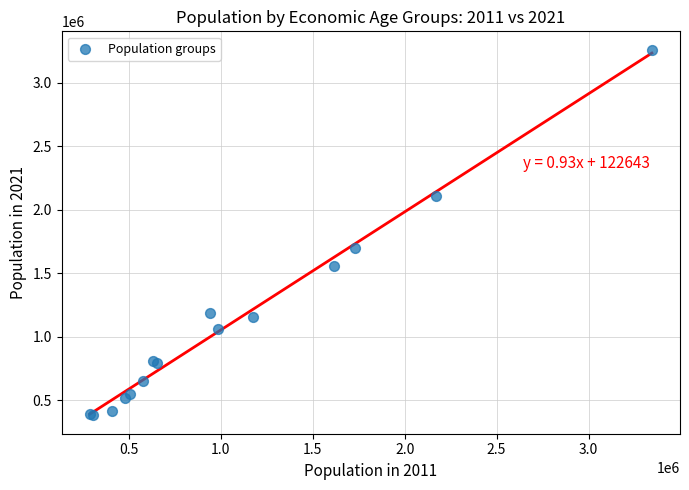

What Y value in the scatter plot is closest to 1820734?

1700790